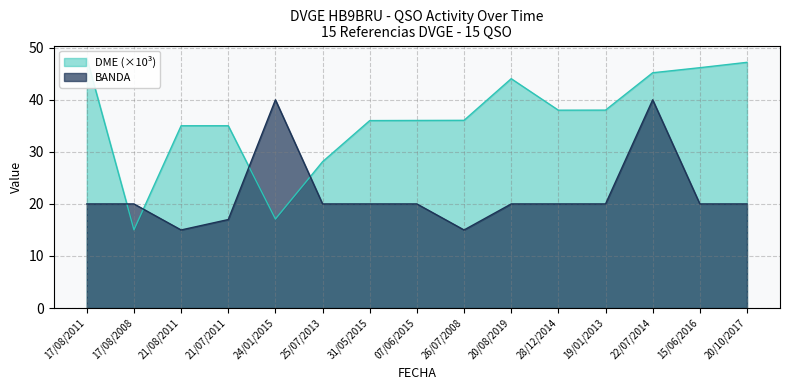

Reading right to left, extract all data points from this chart.

BANDA: 20/10/2017=20.0	15/06/2016=20.0	22/07/2014=40.0	19/01/2013=20.0	28/12/2014=20.0	20/08/2019=20.0	26/07/2008=15.0	07/06/2015=20.0	31/05/2015=20.0	25/07/2013=20.0	24/01/2015=40.0	21/07/2011=17.0	21/08/2011=15.0	17/08/2008=20.0	17/08/2011=20.0
DME: 20/10/2017=47.2	15/06/2016=46.2	22/07/2014=45.2	19/01/2013=38.0	28/12/2014=38.0	20/08/2019=44.1	26/07/2008=36.1	07/06/2015=36.0	31/05/2015=36.0	25/07/2013=28.1	24/01/2015=17.1	21/07/2011=35.0	21/08/2011=35.0	17/08/2008=15.0	17/08/2011=48.0